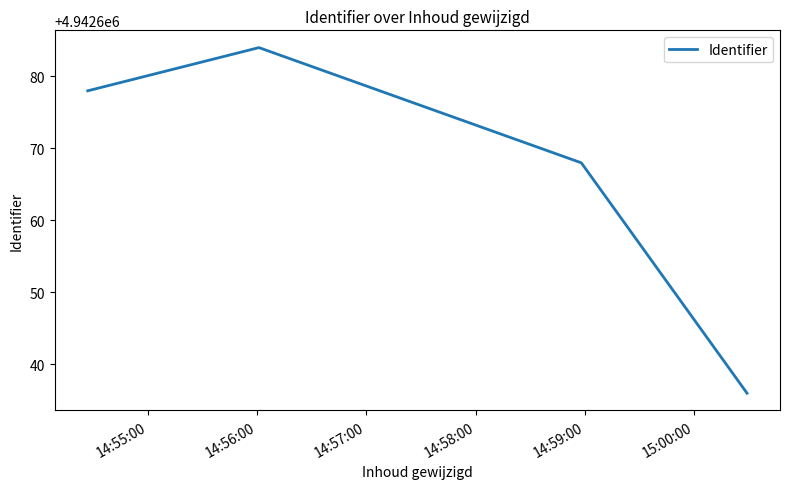

True or false: there are more than 1 points higher than both neighbors.

False